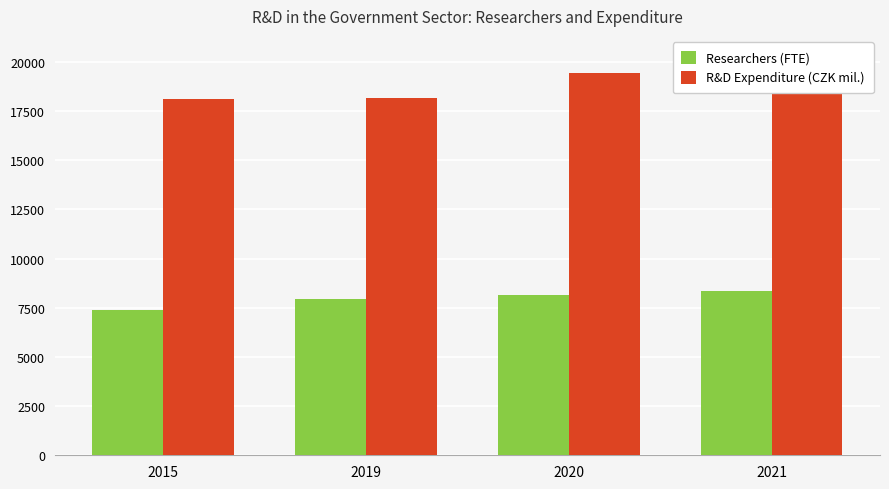

Reading right to left, what are all the values shown in this chart?

Researchers (FTE): 2021=8326.5	2020=8169.1	2019=7968.2	2015=7392.9
R&D Expenditure (CZK mil.): 2021=20306.3	2020=19436.5	2019=18170.6	2015=18090.6